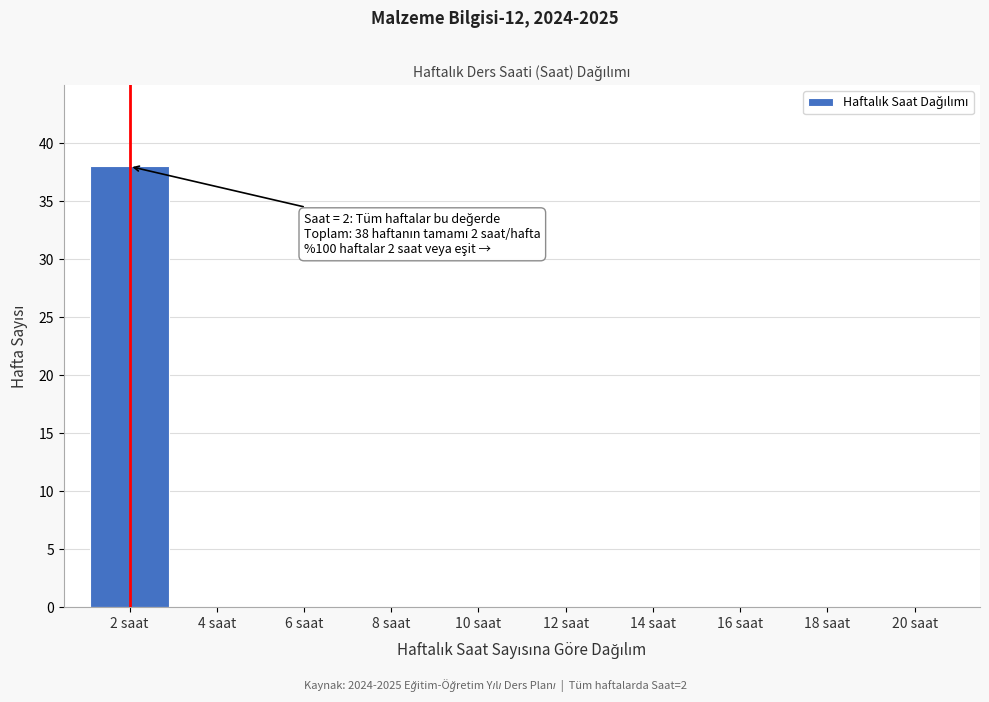

Reading left to right, list all the values displayed in this chart.

2 saat=38	4 saat=0	6 saat=0	8 saat=0	10 saat=0	12 saat=0	14 saat=0	16 saat=0	18 saat=0	20 saat=0